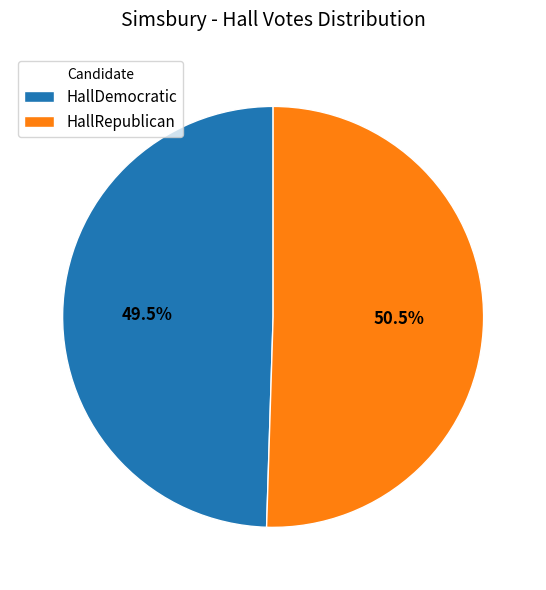

To the nearest percent, what is the combined percentage of HallRepublican and HallDemocratic?

100%